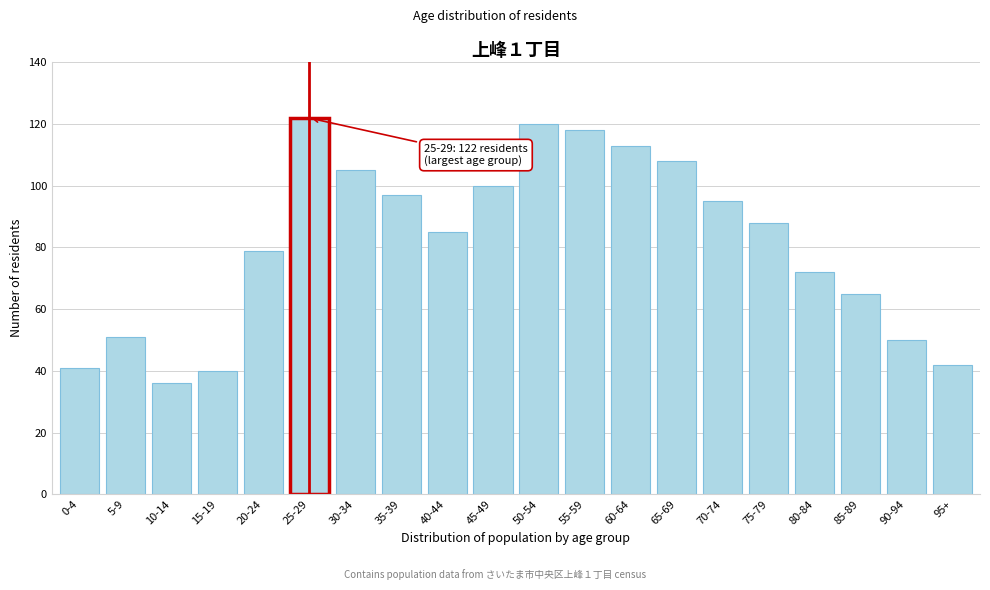

Reading left to right, list all the values displayed in this chart.

0-4=41	5-9=51	10-14=36	15-19=40	20-24=79	25-29=122	30-34=105	35-39=97	40-44=85	45-49=100	50-54=120	55-59=118	60-64=113	65-69=108	70-74=95	75-79=88	80-84=72	85-89=65	90-94=50	95+=42